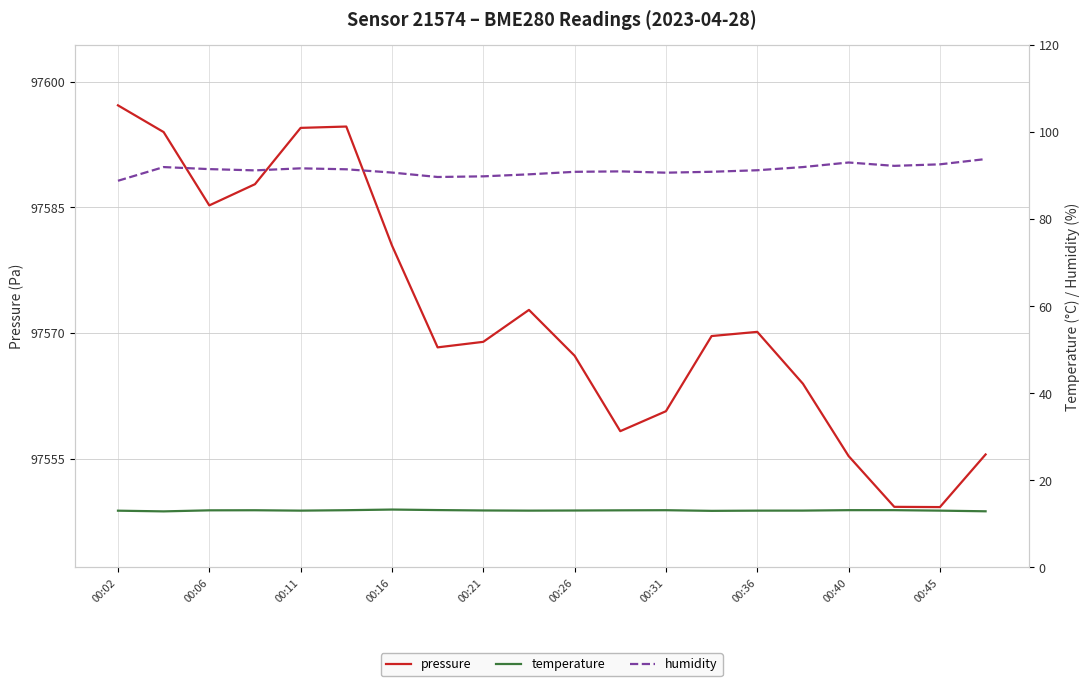

True or false: temperature and humidity cross at least once.

False